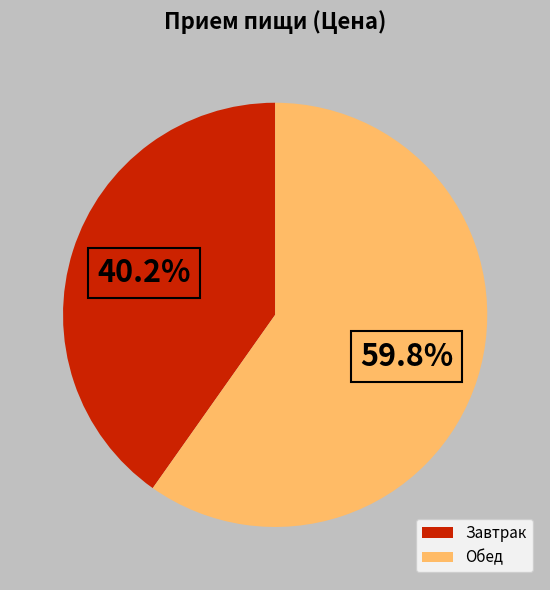

Do Обед and Завтрак together represent more than half of the pie?

Yes